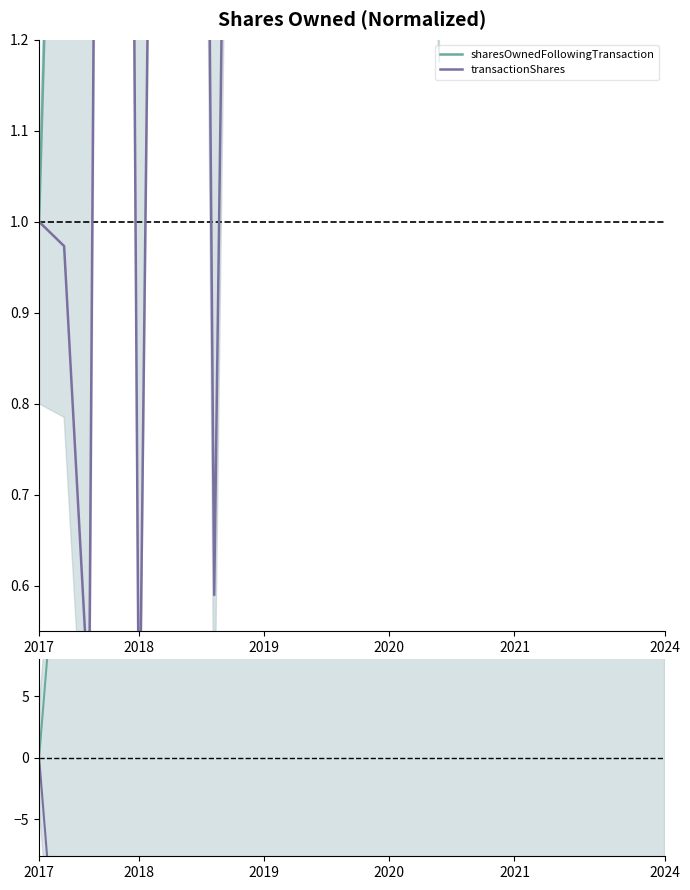

Where does the transactionShares resid series first go above -967?

2017